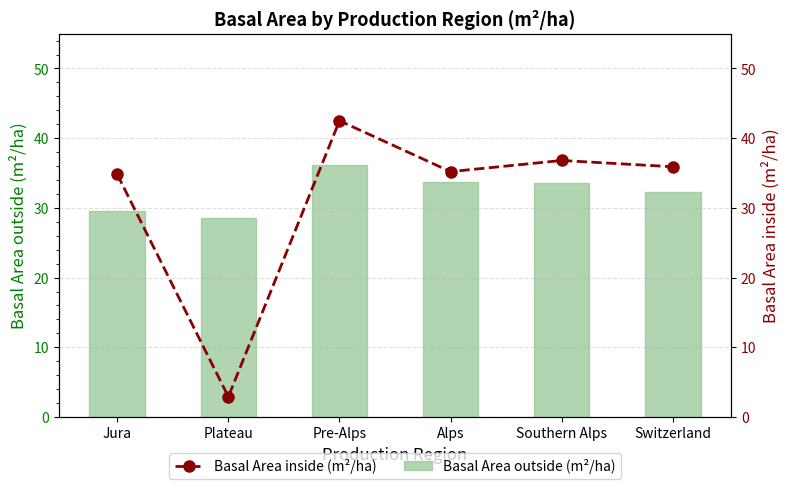

What is the difference between the maximum and second lowest values in the Basal Area outside (m²/ha) series?

6.7